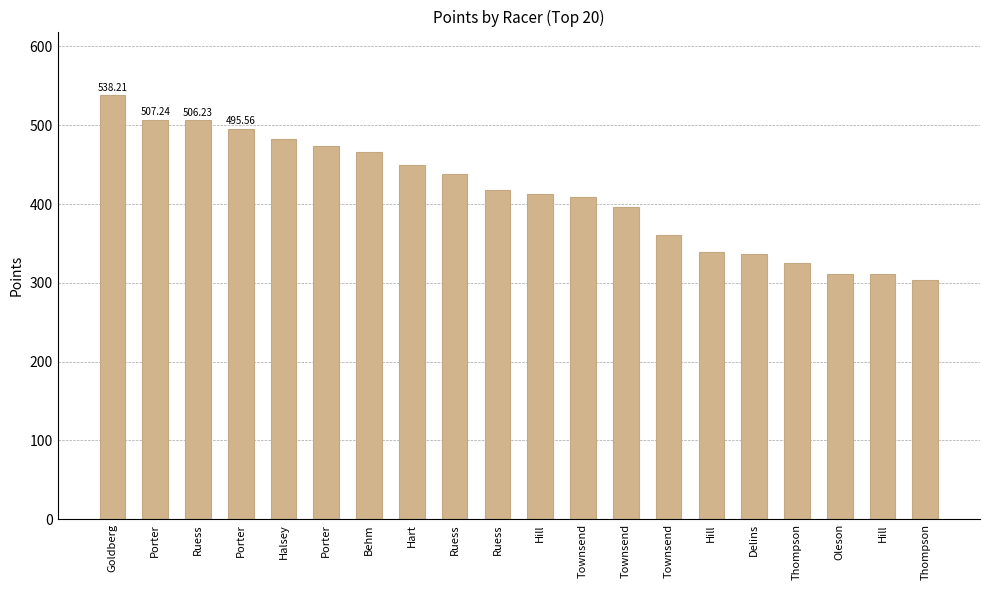

What is the difference between the maximum and minimum values?

234.5